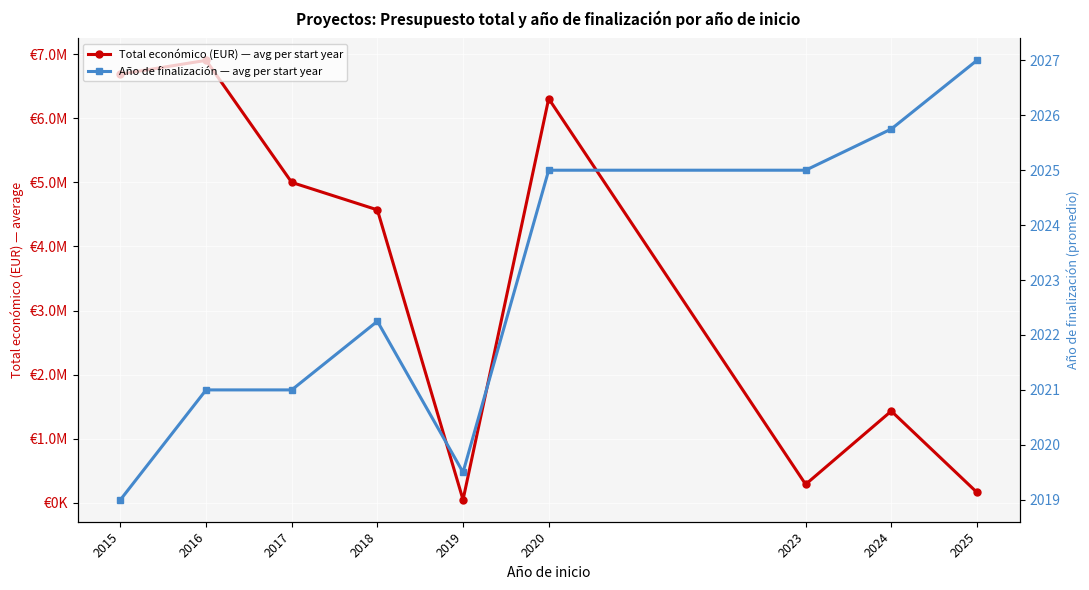

Rank the categories by Año de finalización — avg per start year value from lowest to highest.

2015, 2019, 2016, 2017, 2018, 2020, 2023, 2024, 2025